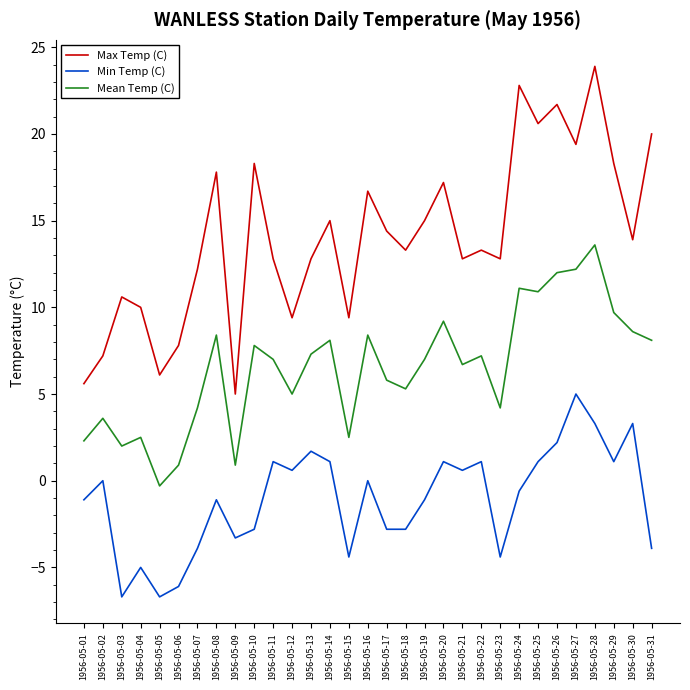

True or false: Min Temp (C) and Mean Temp (C) intersect in this chart.

False